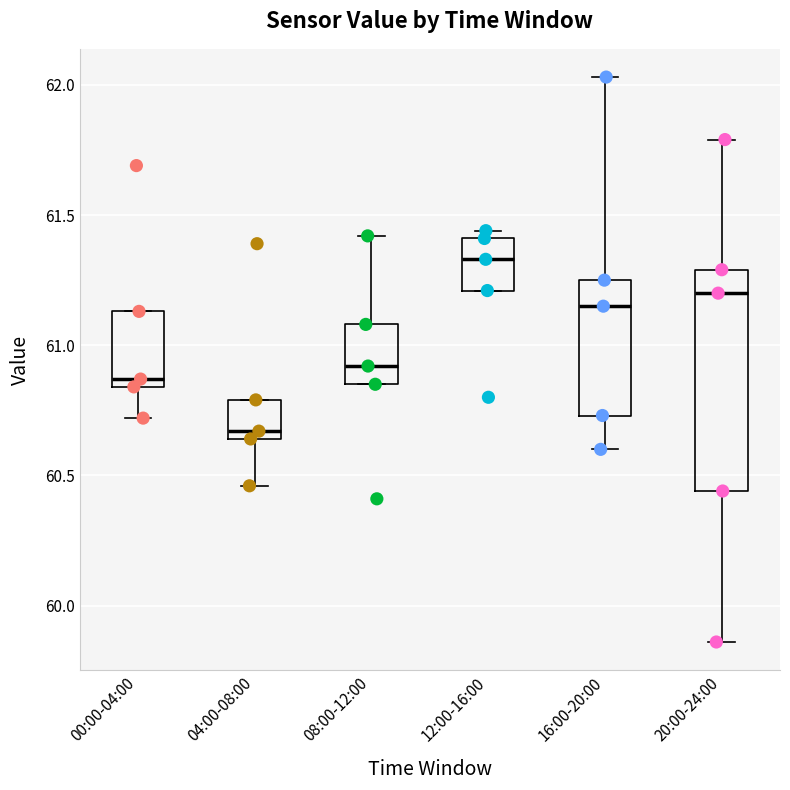

Where is the lower edge of the box for 12:00-16:00 on the y-axis? The values are not printed on the chart, so give them approximately, as read against the axis.

61.20